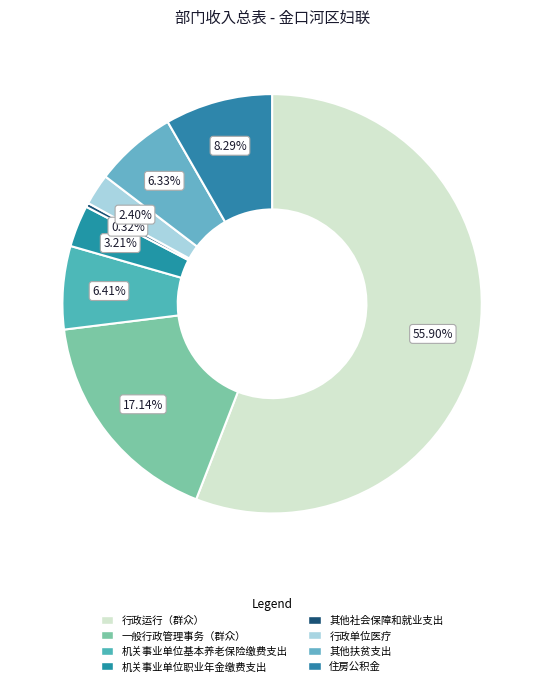

To the nearest percent, what is the difference between the 其他社会保障和就业支出 and 其他扶贫支出 slice percentages?

6%